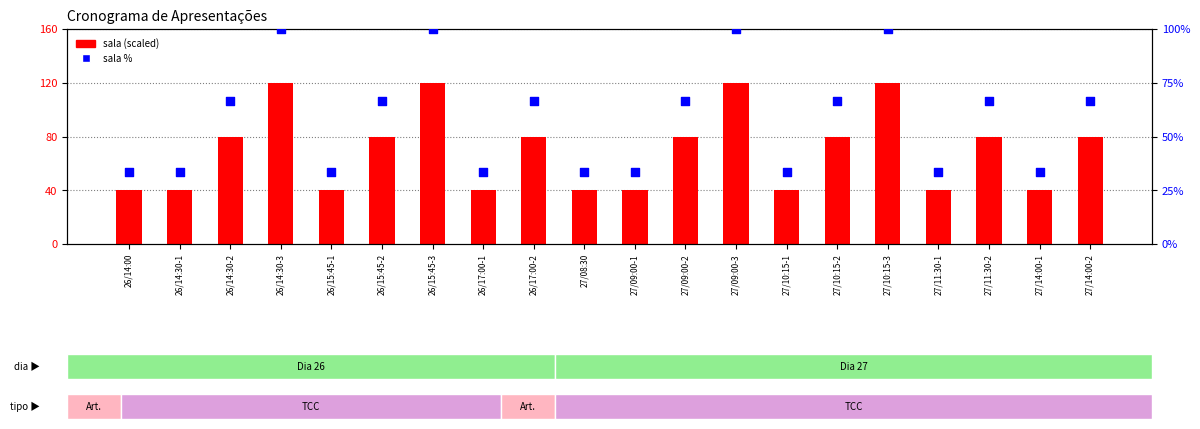

Which series has the largest total across all categories?

sala (scaled)